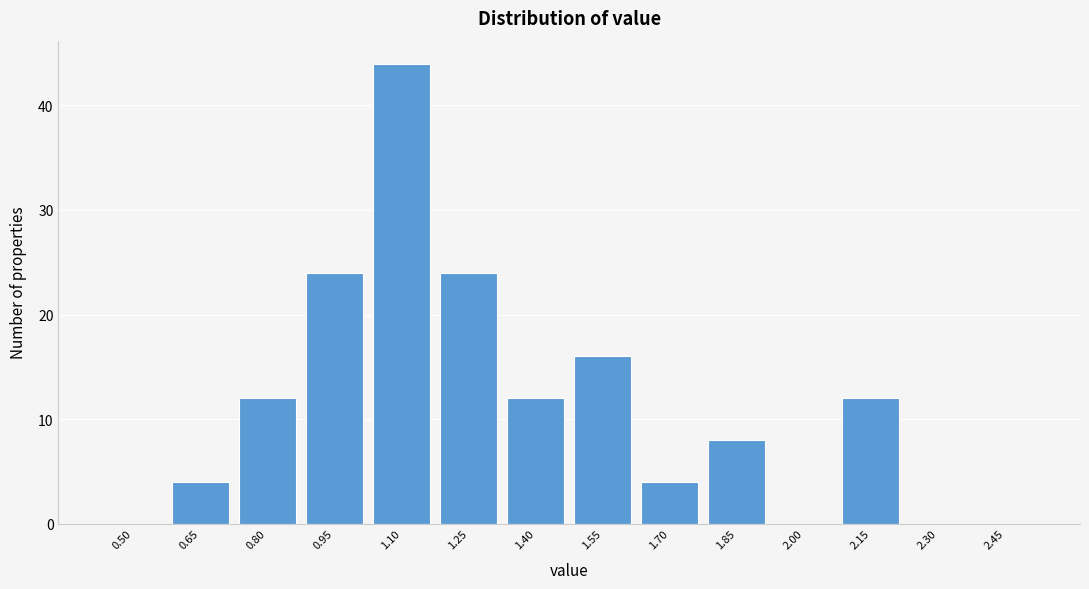

Reading left to right, what are all the values shown in this chart?

0.50=0	0.65=4	0.80=12	0.95=24	1.10=44	1.25=24	1.40=12	1.55=16	1.70=4	1.85=8	2.00=0	2.15=12	2.30=0	2.45=0